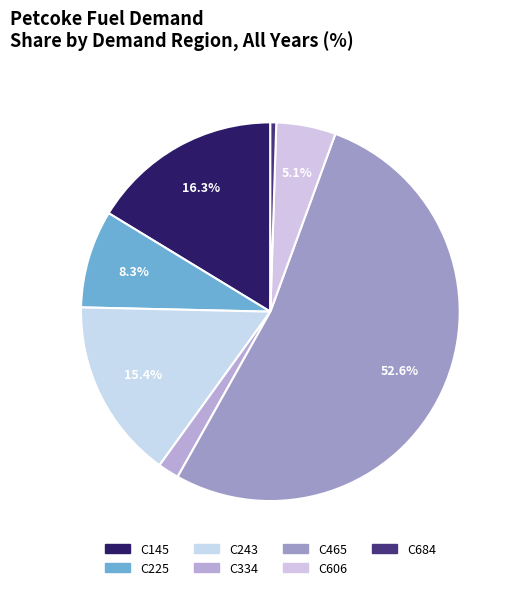

Is there a majority slice in this chart?

Yes